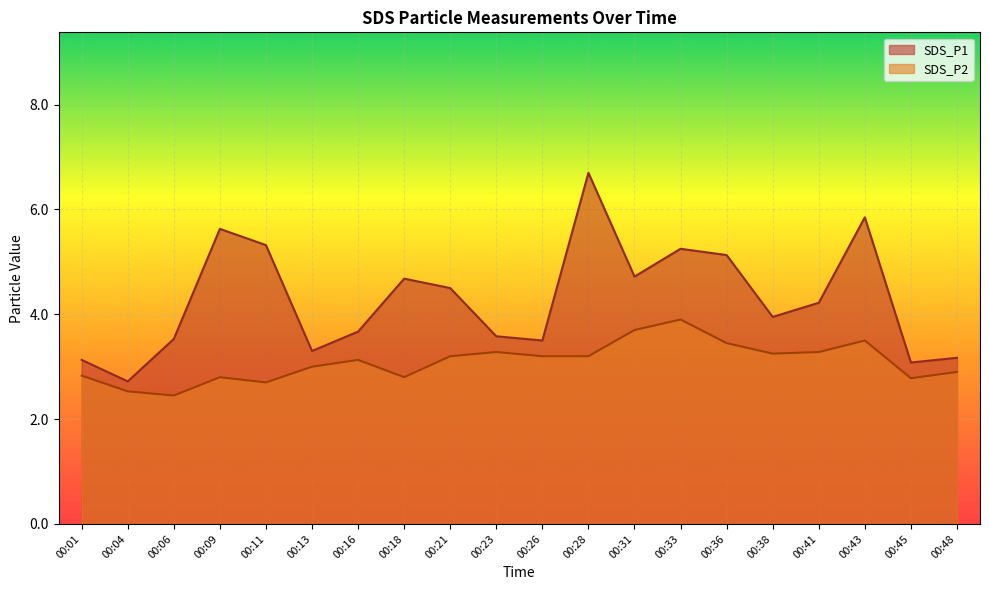

What are all the series names shown in the legend?

SDS_P1, SDS_P2